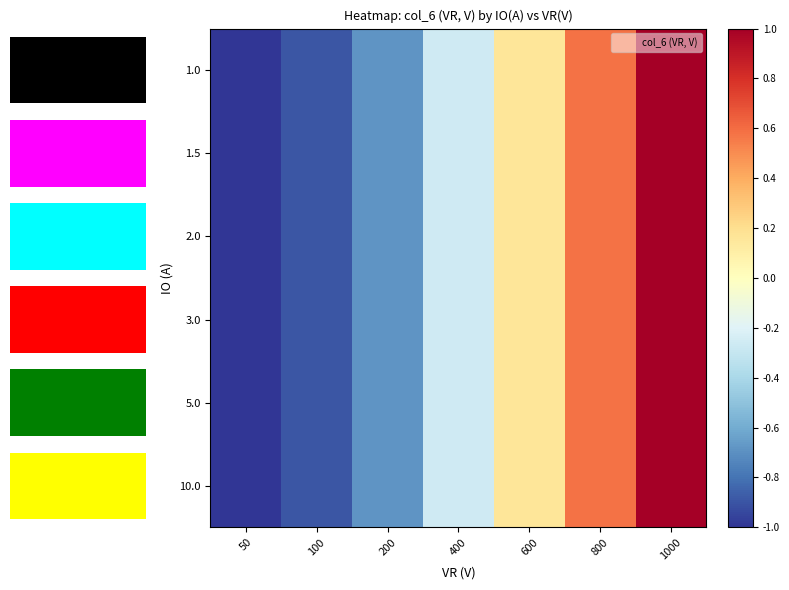

What is the lowest value of the 2.0 series?

-1.0